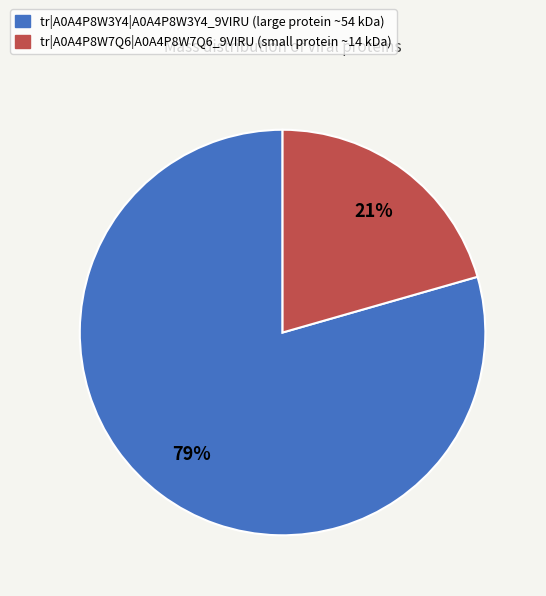

Which category accounts for the majority?

tr|A0A4P8W3Y4|A0A4P8W3Y4_9VIRU